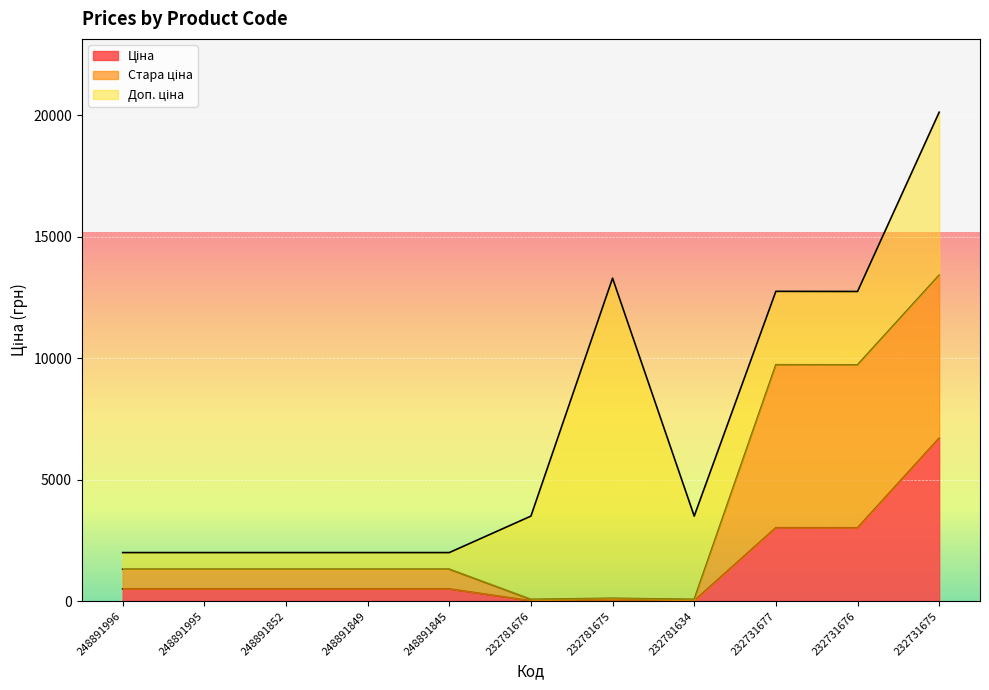

True or false: Стара ціна has a value of 121.3 at 232781676.

False